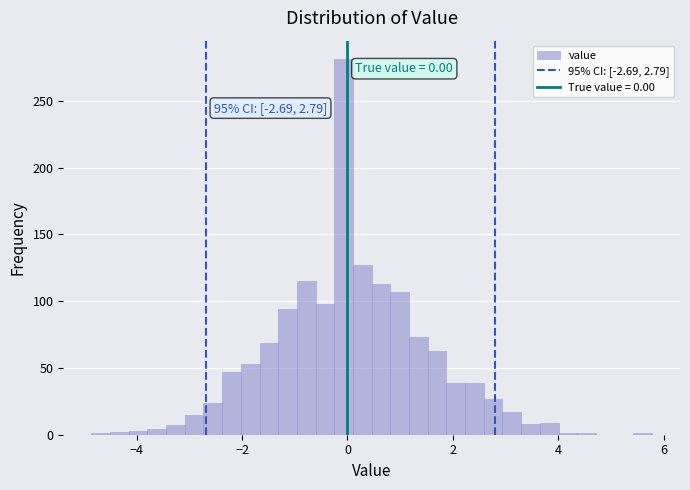

Read against the x-axis, roughly where is the centre of the tallest bar?

0.0